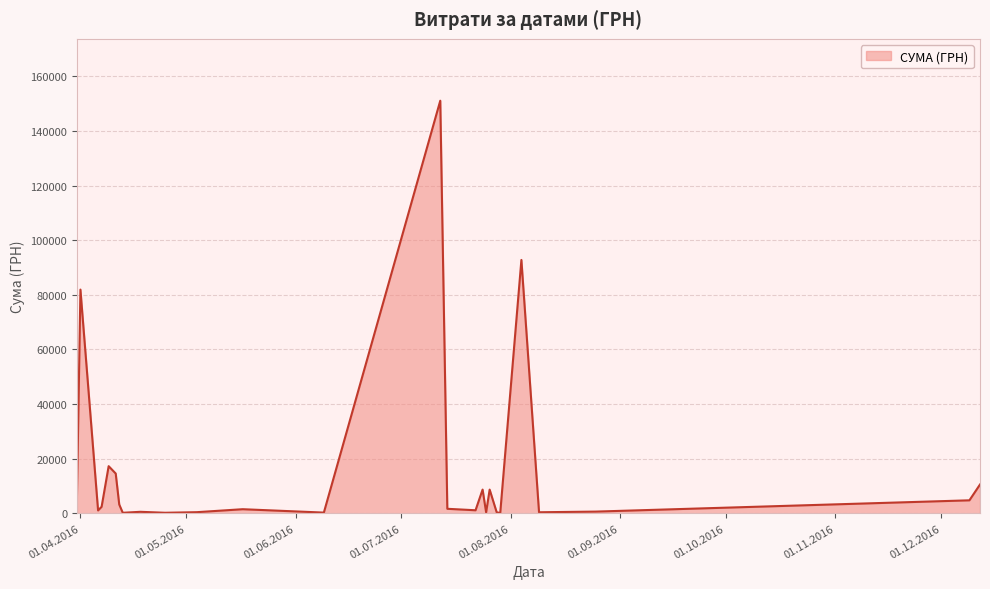

Does the chart display data point markers on the line(s)?

No